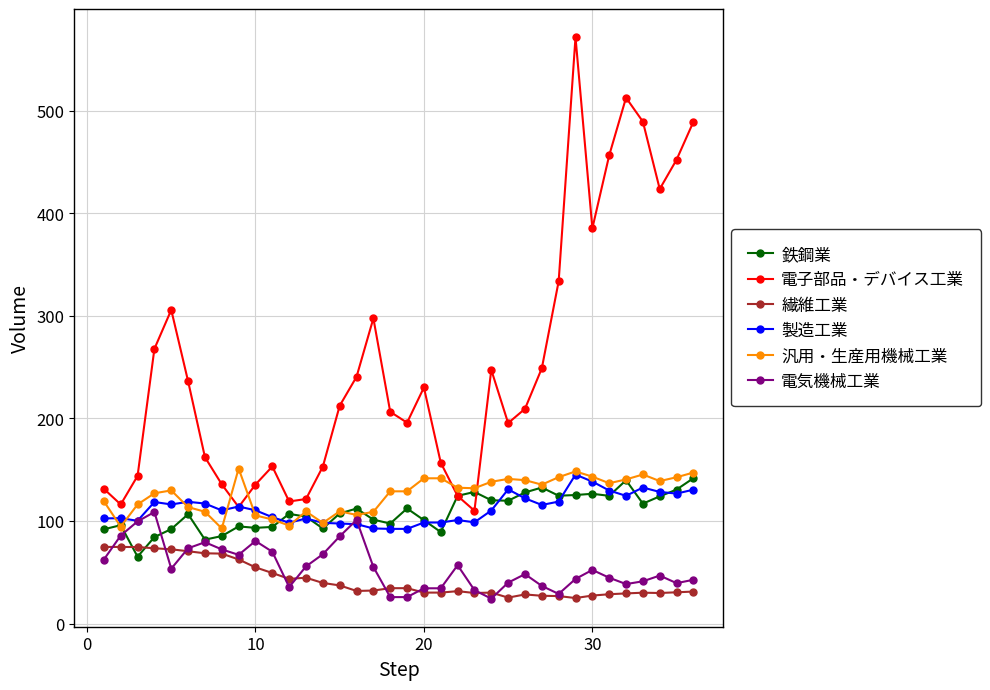

Which series has the largest total across all categories?

電子部品・デバイス工業